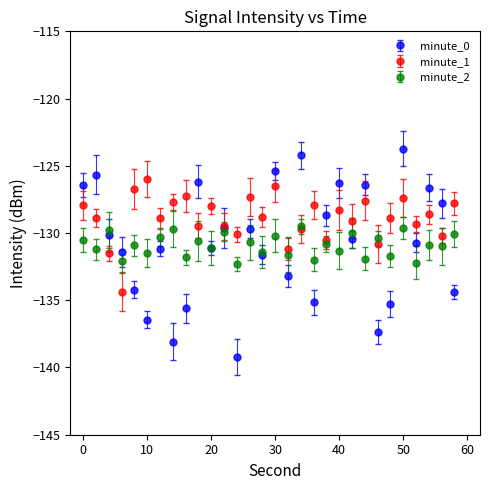

Which series has the largest total across all categories?

minute_1